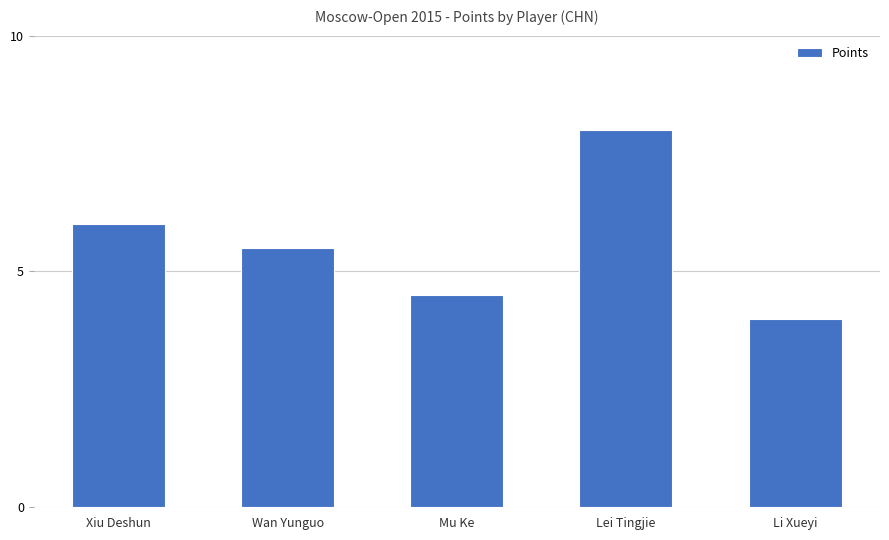

What is the label of the 2nd bar from the left?

Wan Yunguo